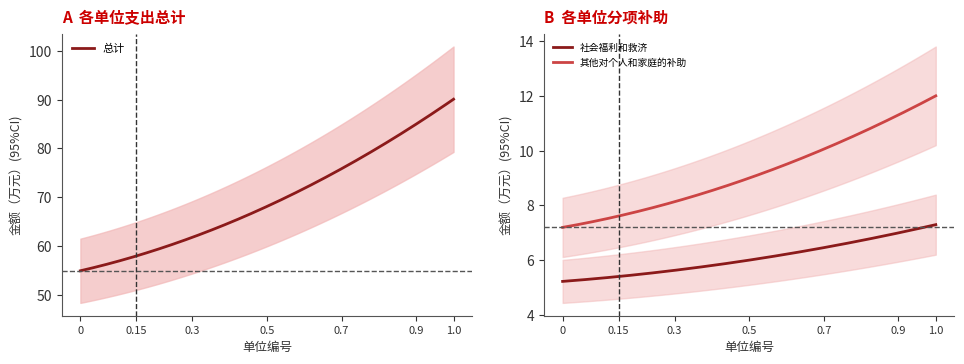

Reading left to right, transcribe all the data shown in this chart.

总计: 54.9	90.1
社会福利和救济: 5.2	7.3
其他对个人和家庭的补助: 7.2	12.0